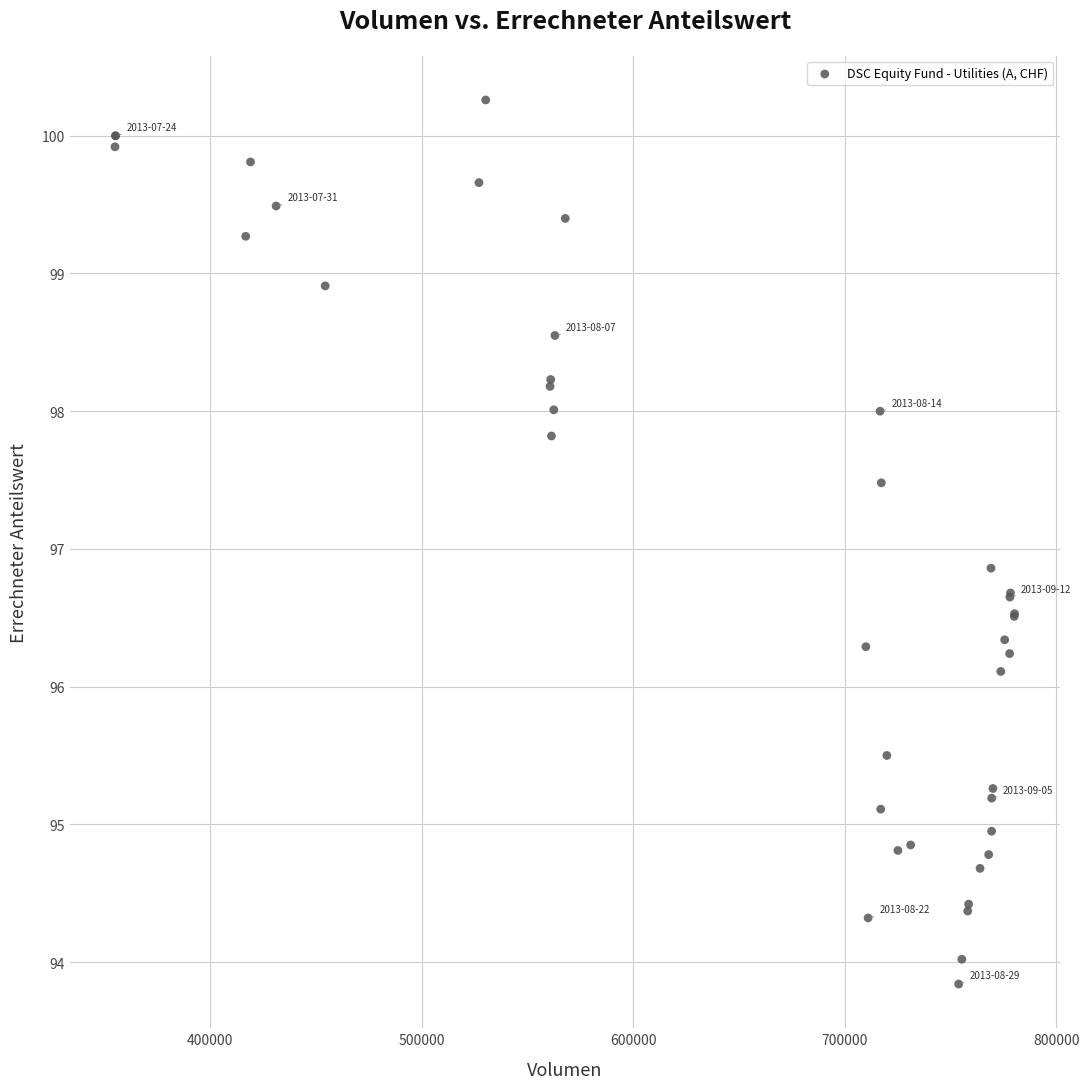

What Y value in the scatter plot is closest to 97?

96.9